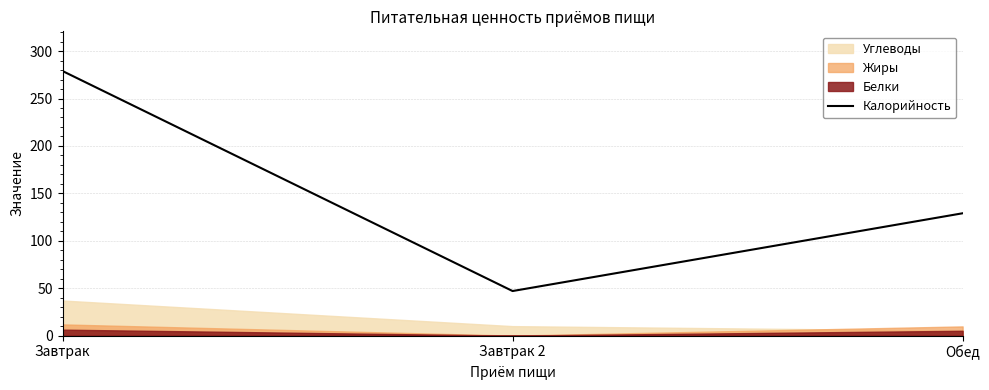

What is the approximate value at Завтрак 2?

47